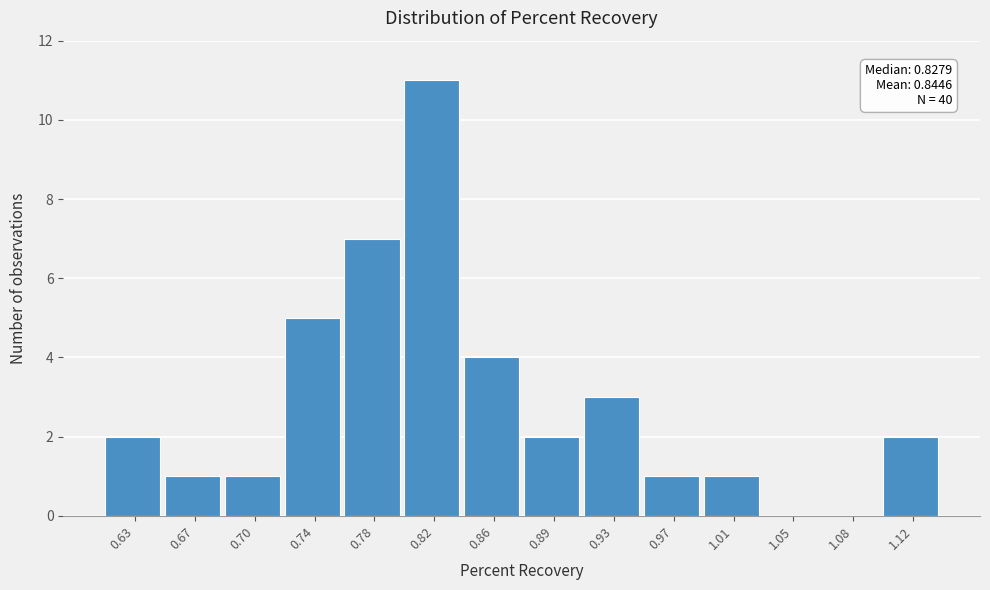

Reading left to right, list all the values displayed in this chart.

0.63=2	0.67=1	0.70=1	0.74=5	0.78=7	0.82=11	0.86=4	0.89=2	0.93=3	0.97=1	1.01=1	1.05=0	1.08=0	1.12=2